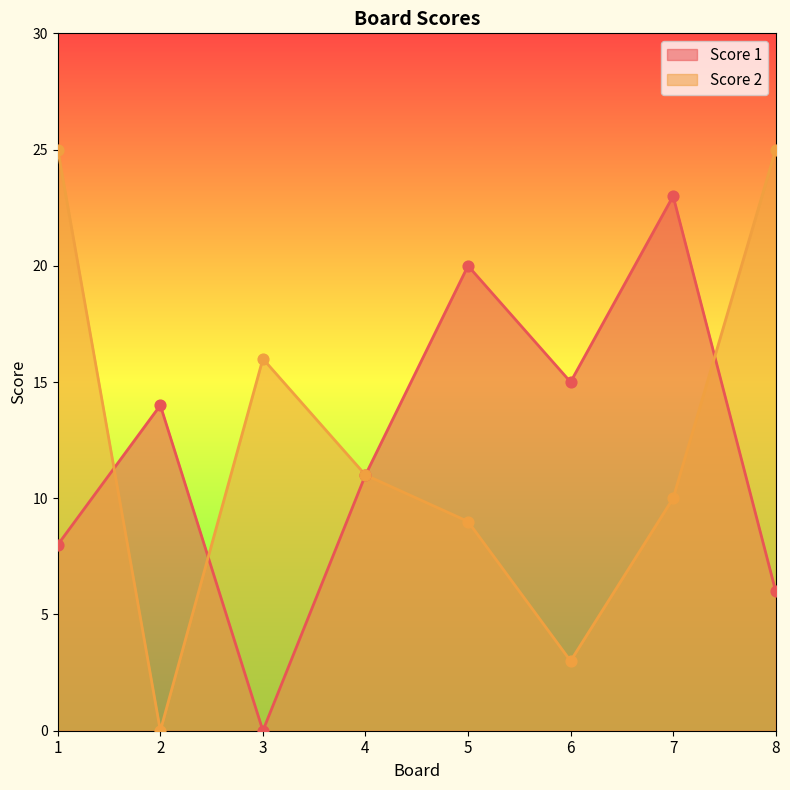

Which series has the largest total across all categories?

Score 2